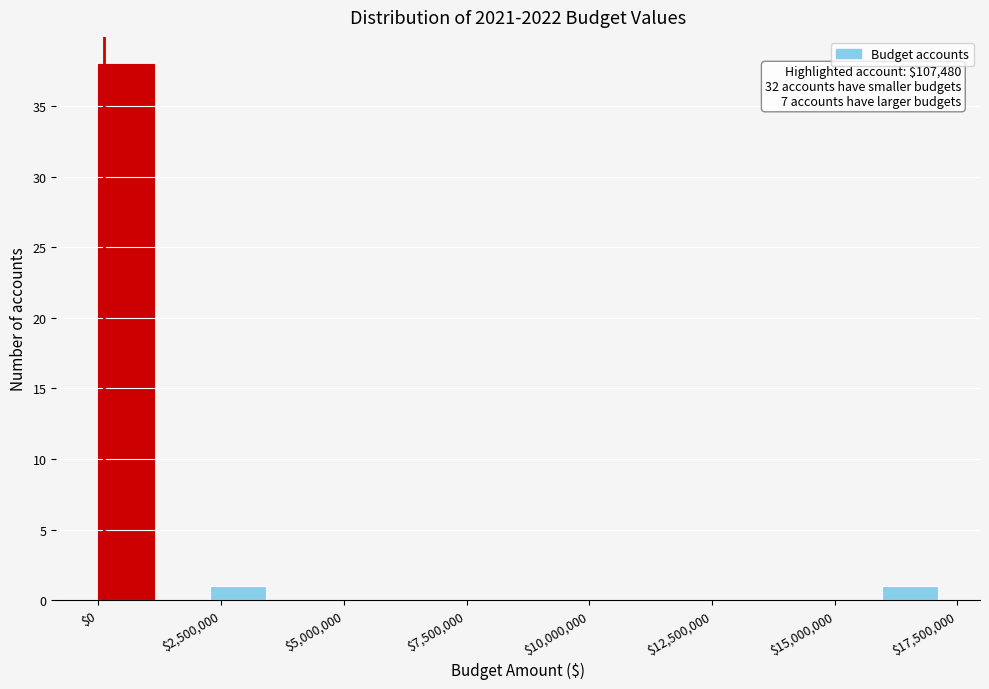

Read against the x-axis, roughly where is the centre of the tallest bar?

500000